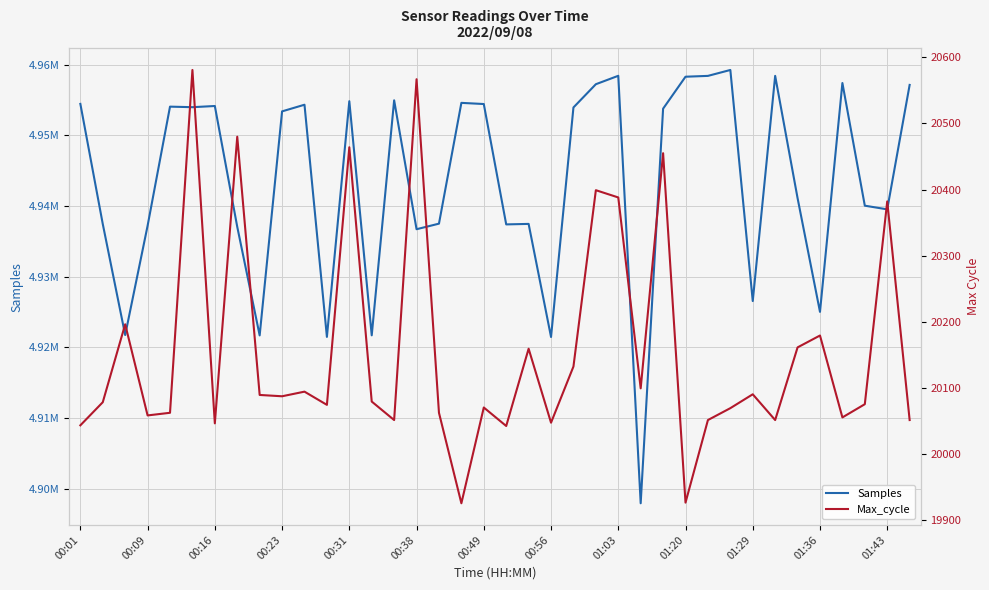

What is the average value of the Max_cycle series?

20156